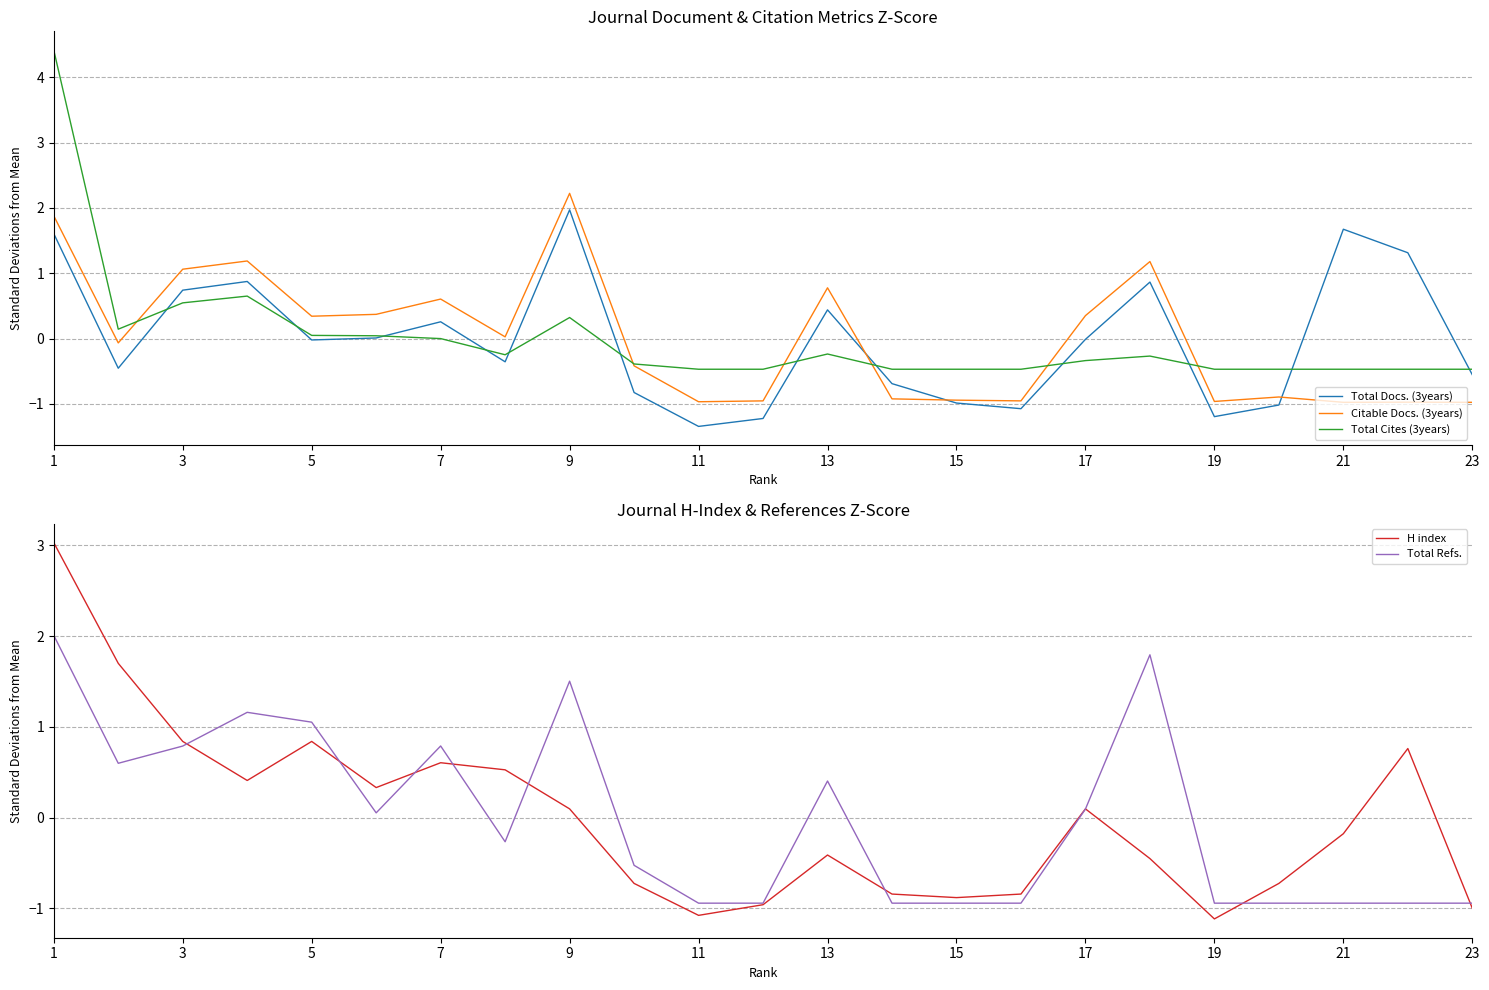

The Total Docs. (3years) series shows 0.4 at 17. True or false?

False